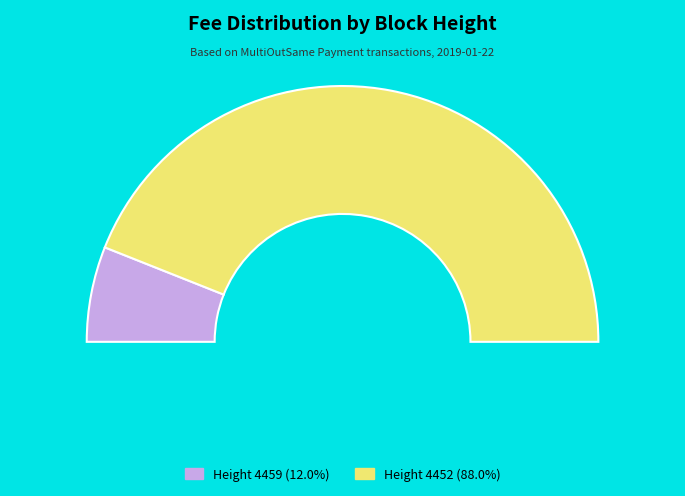

Between 4452 and 4459, which is larger?

4452